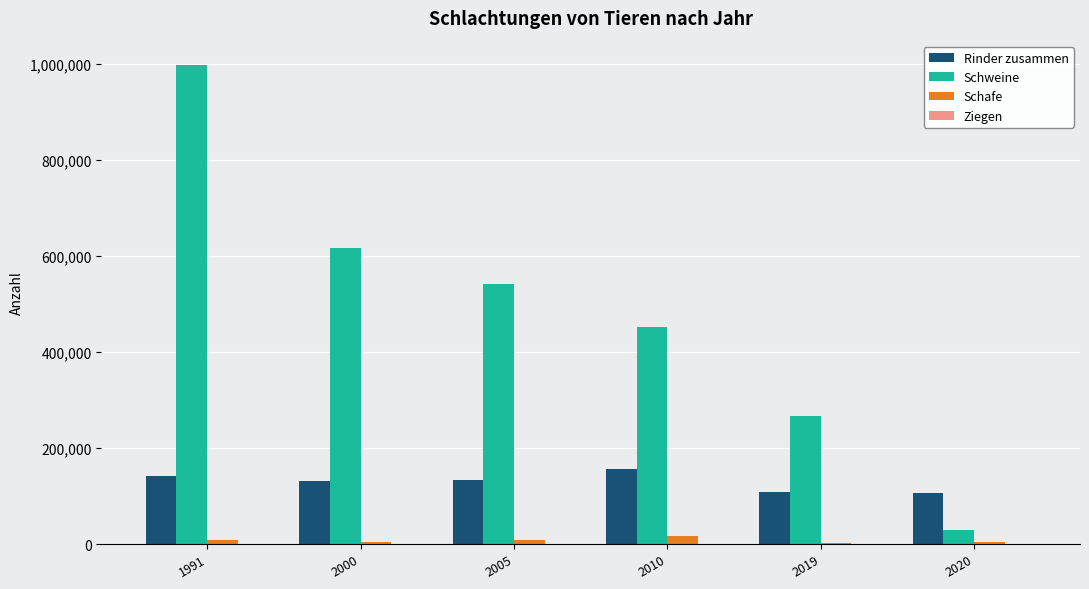

Which series has the largest total across all categories?

Schweine